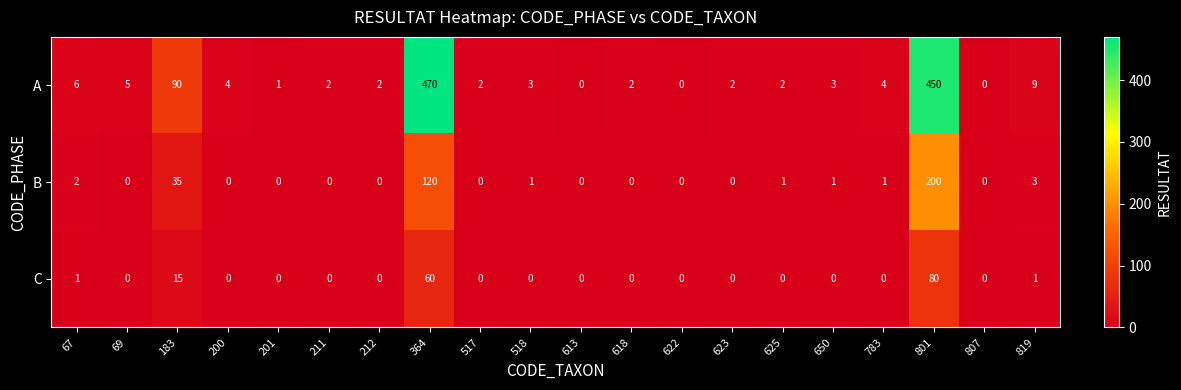

Where is C nearest to the value 40?

364